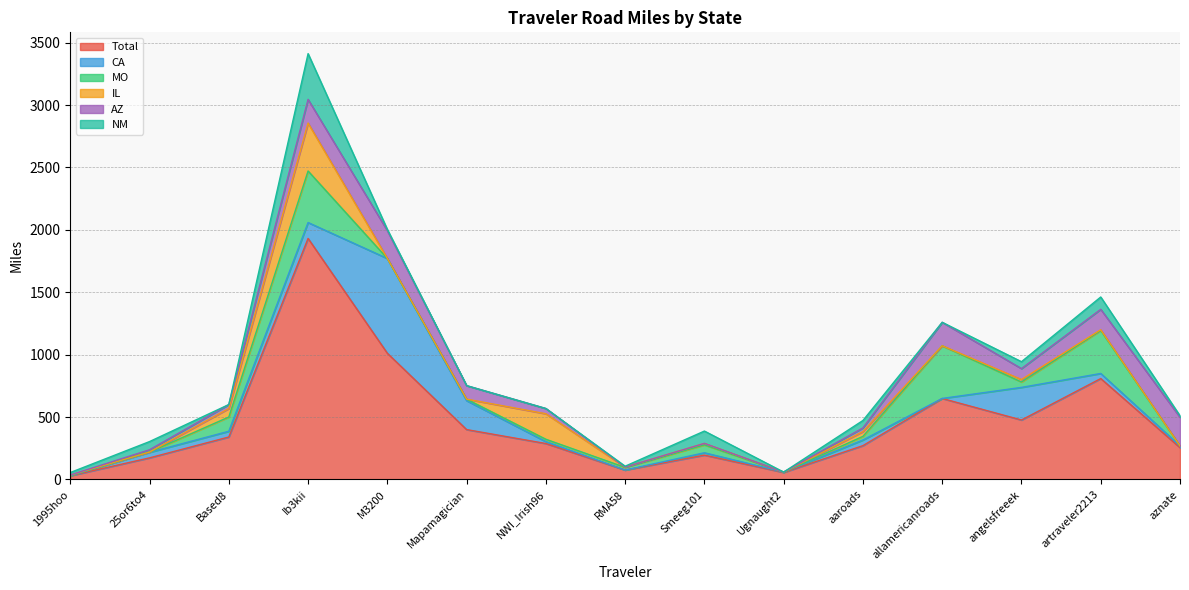

What is the average value of the AZ series?

87.4